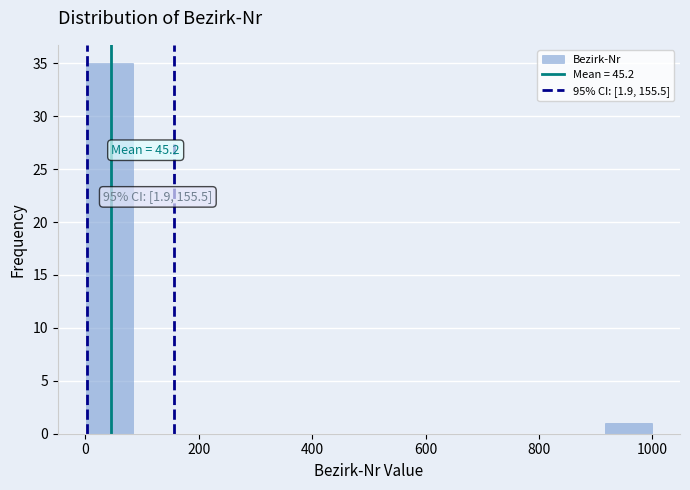

Which range on the x-axis has the tallest bar?

0 to 80